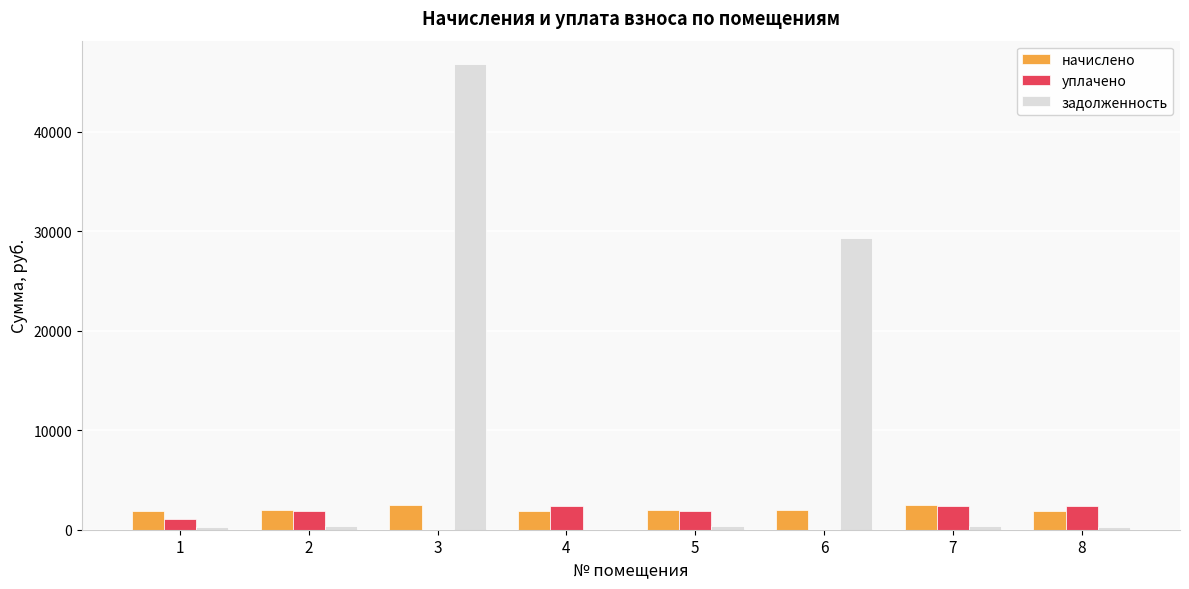

What is the average value of the уплачено series?

1496.8